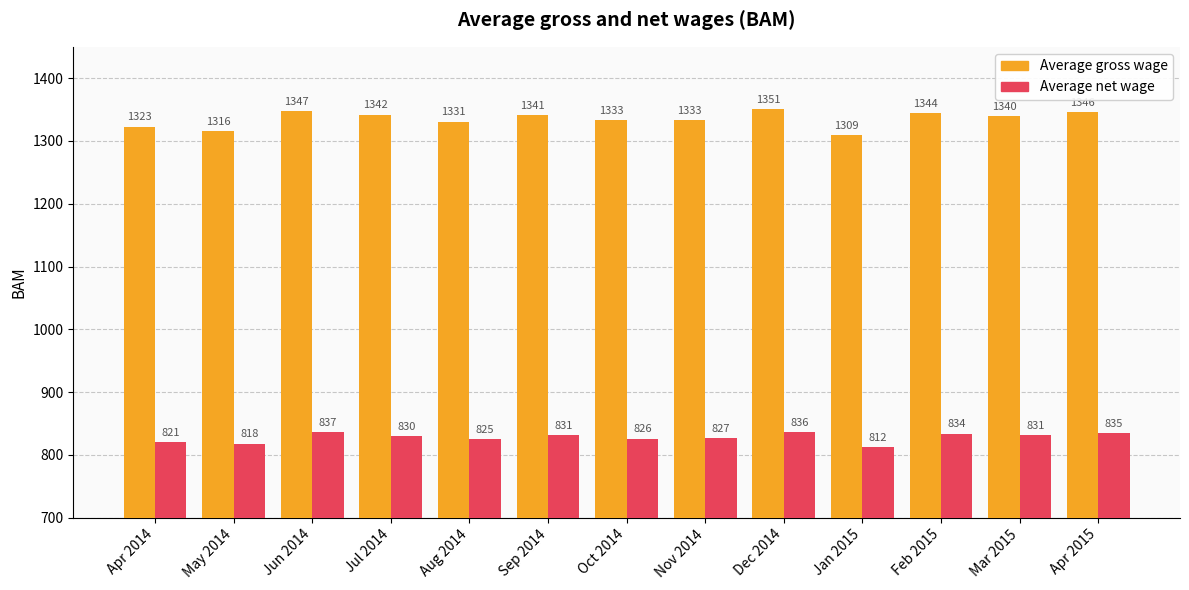

What is the total value across all series at Sep 2014?

2172